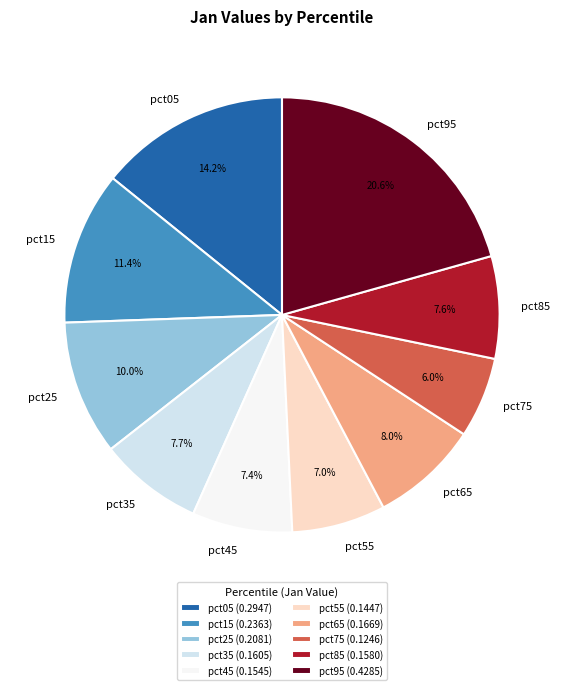

Does any single category account for the majority?

No